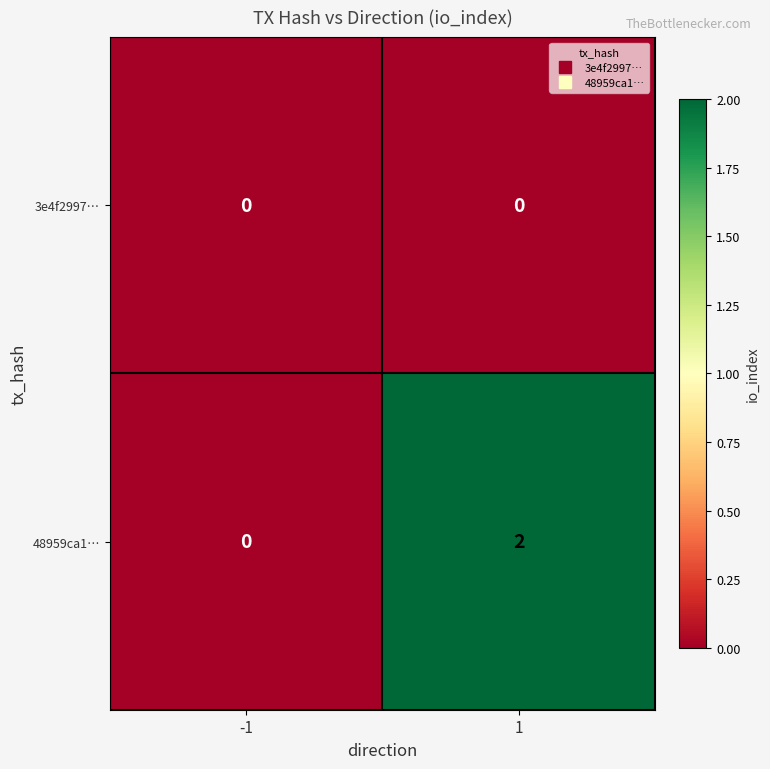

Which series has the widest spread of values?

48959ca1…